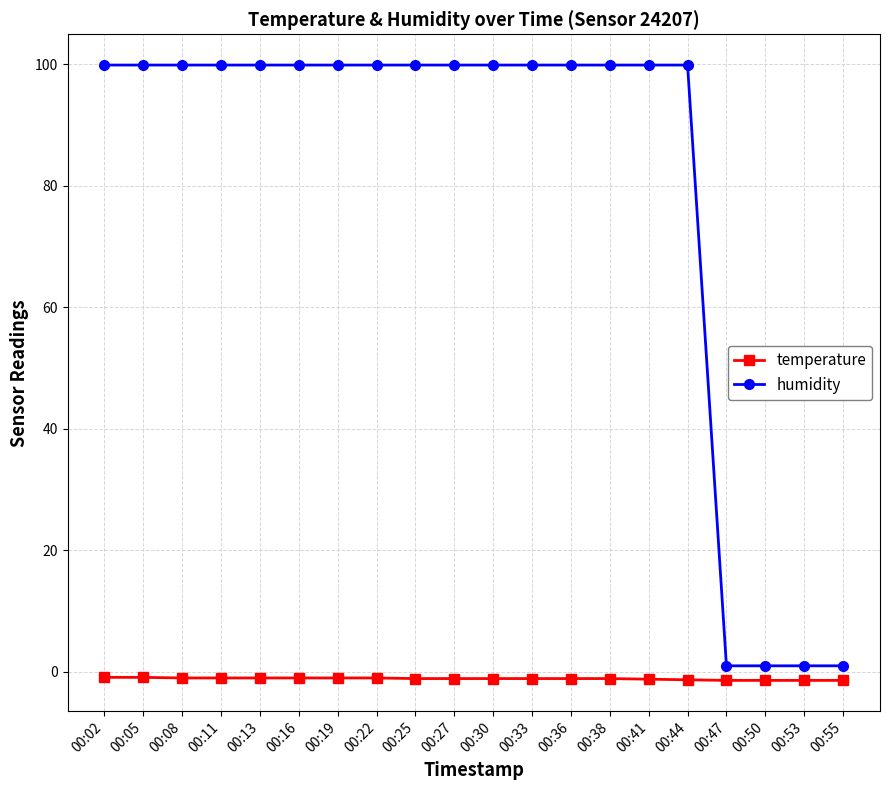

What is the value of the humidity point at the 15th from the left?

99.9